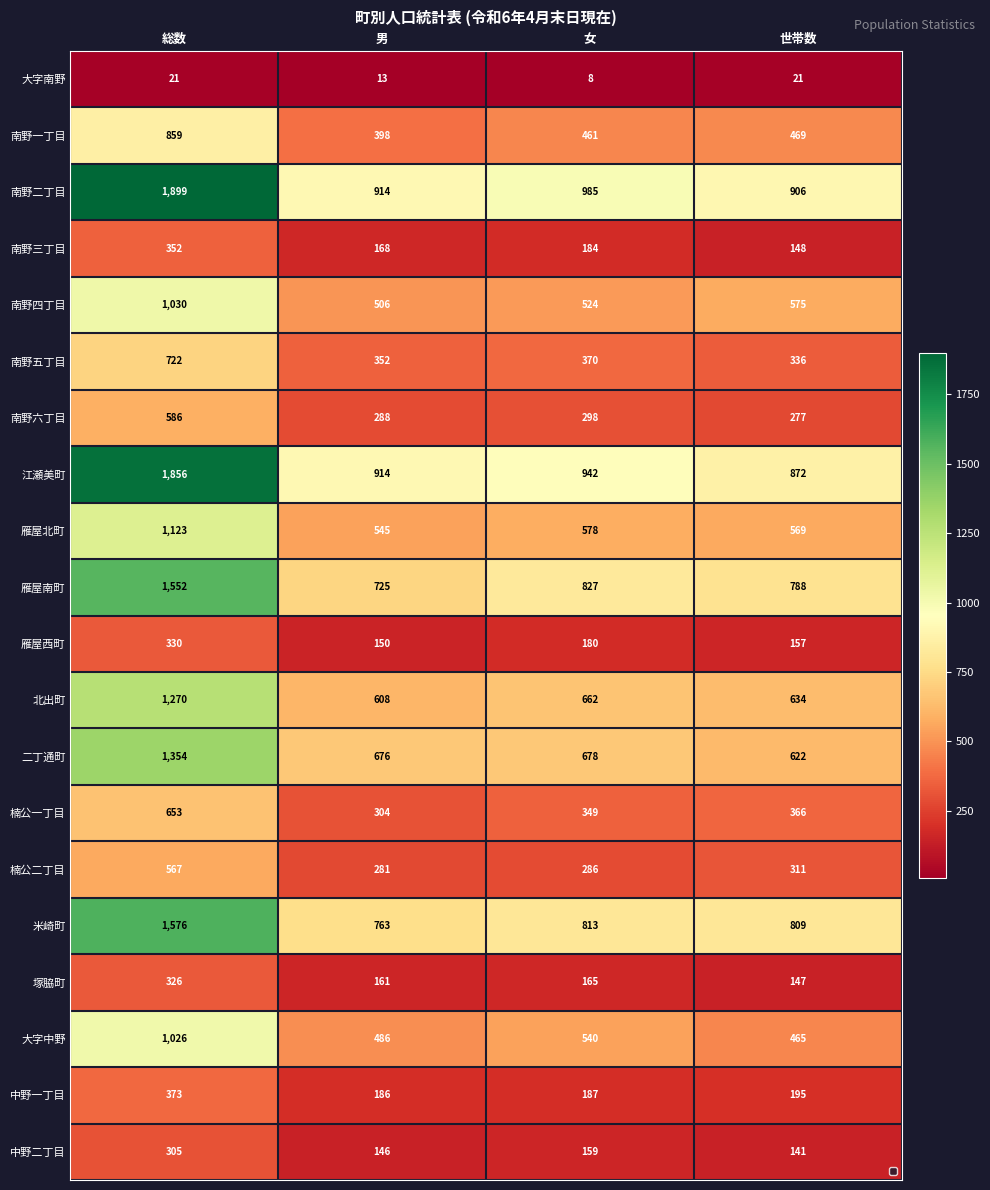

What is the total value across all series at 総数?

17780